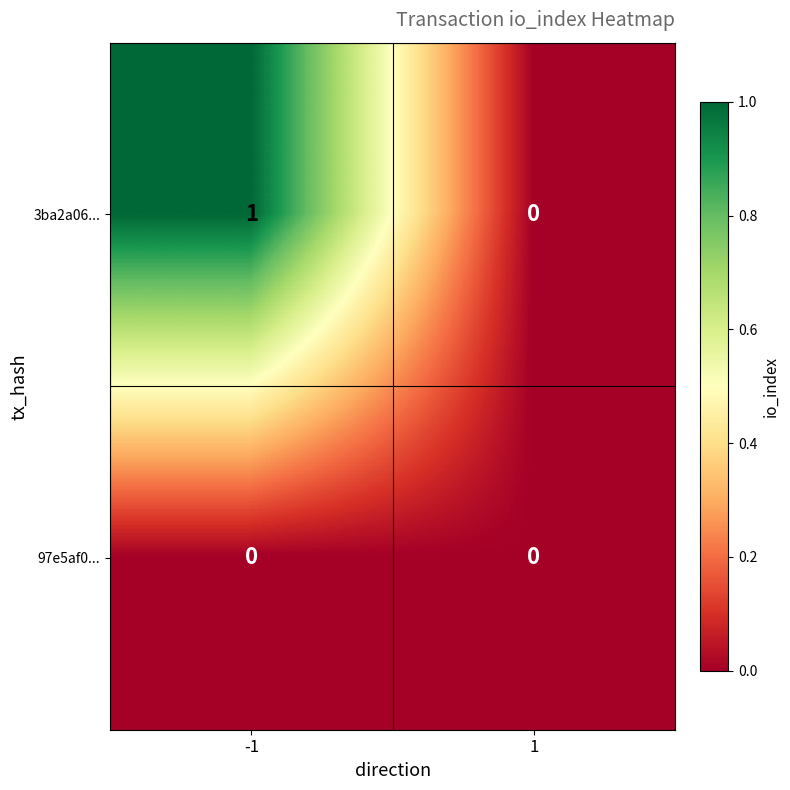

Rank the series by their average value, from highest to lowest.

3ba2a06..., 97e5af0...